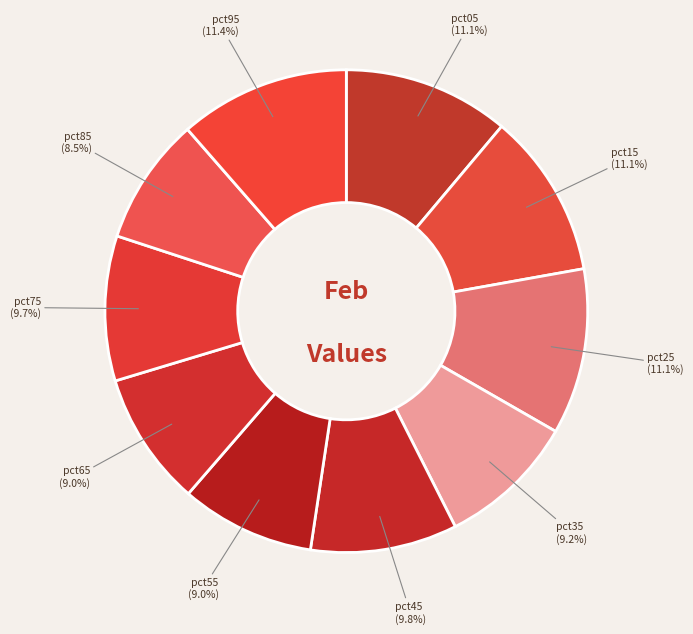

Count the number of slices in the pie.

10